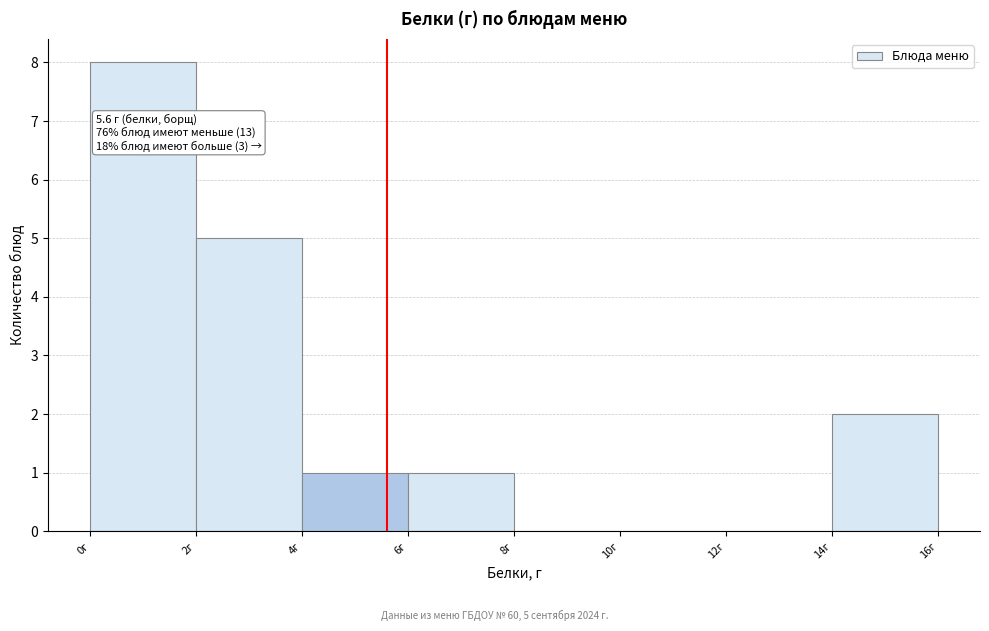

Over which range of the x-axis is the bar tallest?

0 to 2